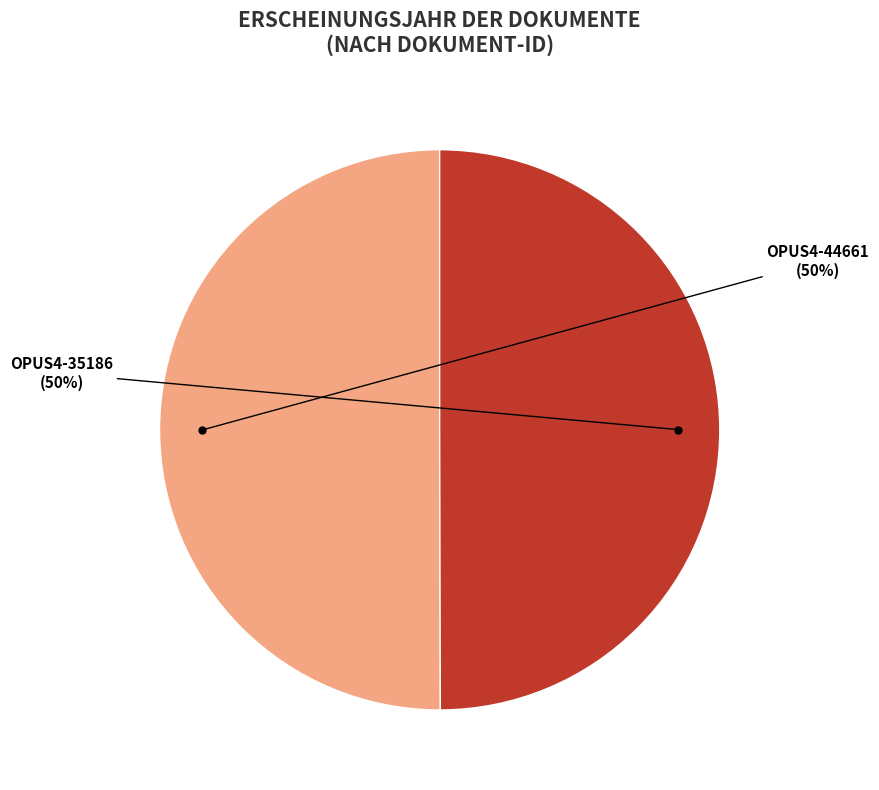

The OPUS4-35186 slice represents 50% of the pie. True or false?

True